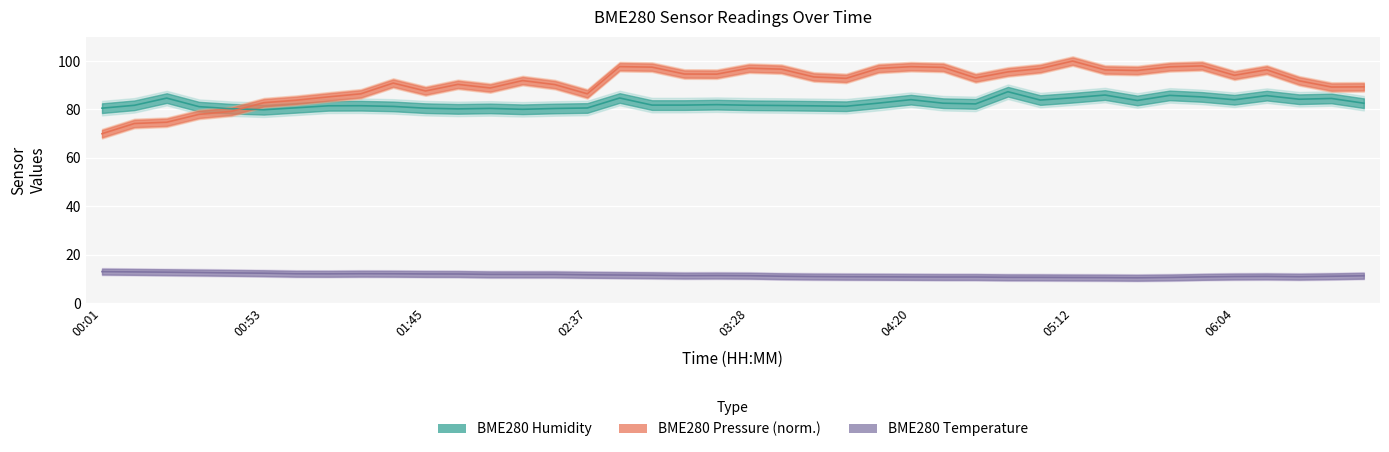

Reading right to left, transcribe all the data shown in this chart.

BME280_temperature: 11.3	11.1	10.9	11.1	11.0	10.9	10.6	10.5	10.6	10.6	10.7	10.7	10.8	10.8	10.9	10.9	10.9	11.0	11.2	11.4	11.4	11.4	11.6	11.6	11.7	11.9	11.9	11.9	12.1	12.1	12.2	12.2	12.1	12.2	12.4	12.5	12.7	12.8	12.9	13.1
BME280_humidity: 82.6	84.6	84.2	85.7	84.0	85.2	85.8	83.7	86.0	84.9	83.9	87.3	82.3	82.6	84.1	82.6	81.3	81.5	81.7	81.8	82.0	81.8	81.8	84.8	80.6	80.4	80.1	80.5	80.2	80.5	81.3	81.6	81.5	80.7	79.9	80.3	81.2	84.7	81.7	80.5
BME280_pressure_scaled: 89.4	89.3	91.8	96.4	94.1	98.0	97.6	96.1	96.3	100.0	96.9	95.5	93.0	97.4	97.7	97.0	92.9	93.4	96.7	97.1	94.6	94.7	97.5	97.7	86.5	90.3	91.9	88.9	90.4	87.6	90.9	86.5	85.2	83.8	82.8	79.2	78.0	74.7	74.2	70.0